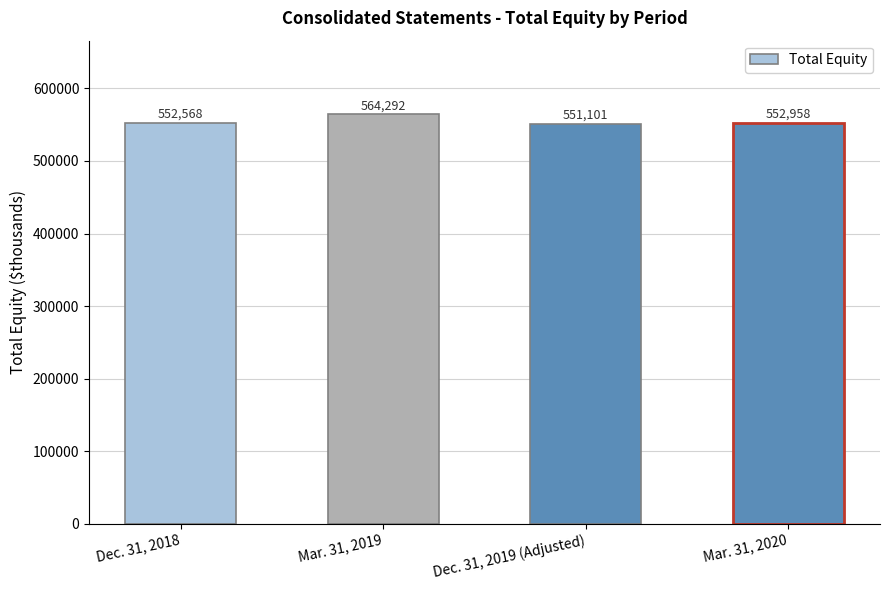

The chart shows a value of 361462 at Mar. 31, 2019. True or false?

False